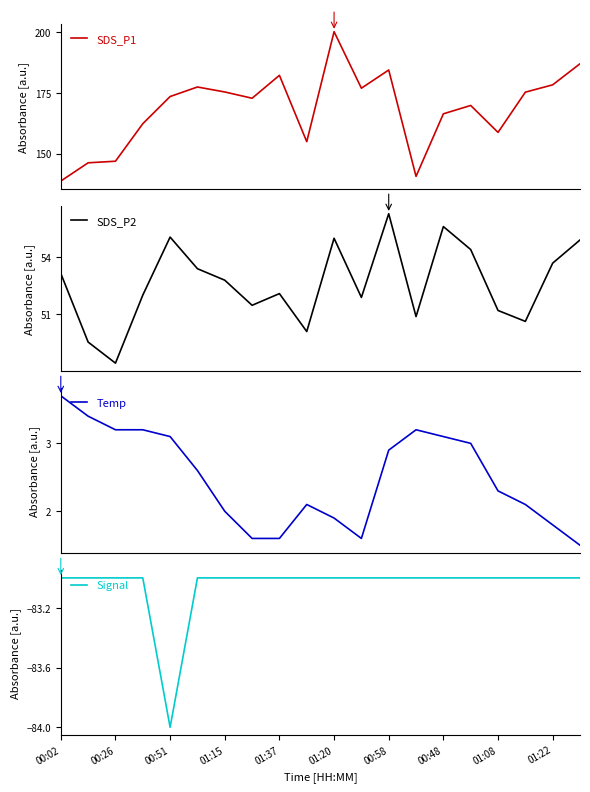

The value of Temp at 13 is 3.2. True or false?

True